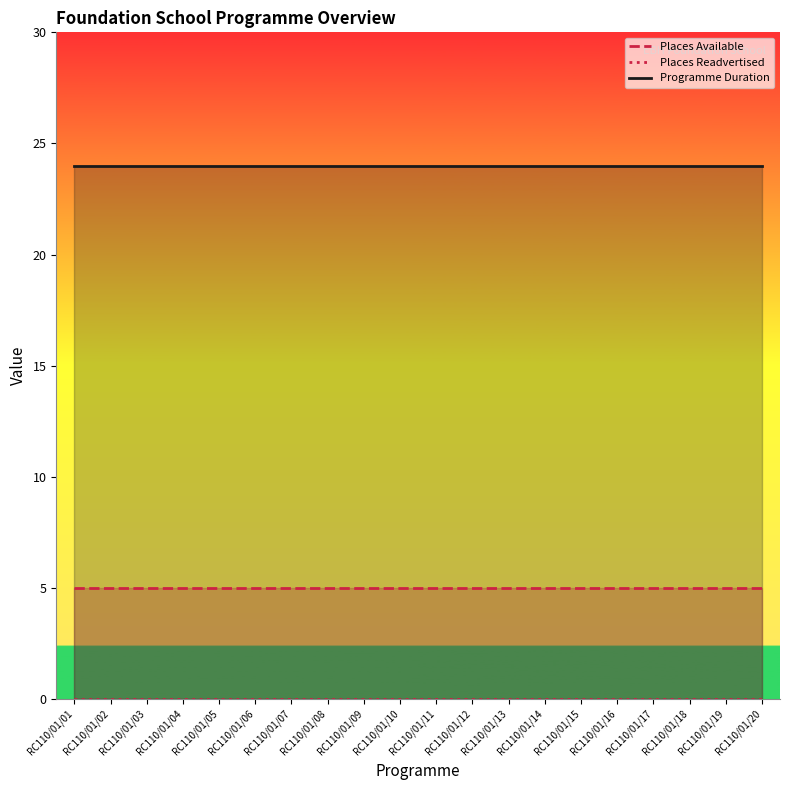

Which has a higher value, RC110/01/16 or RC110/01/07?

RC110/01/16